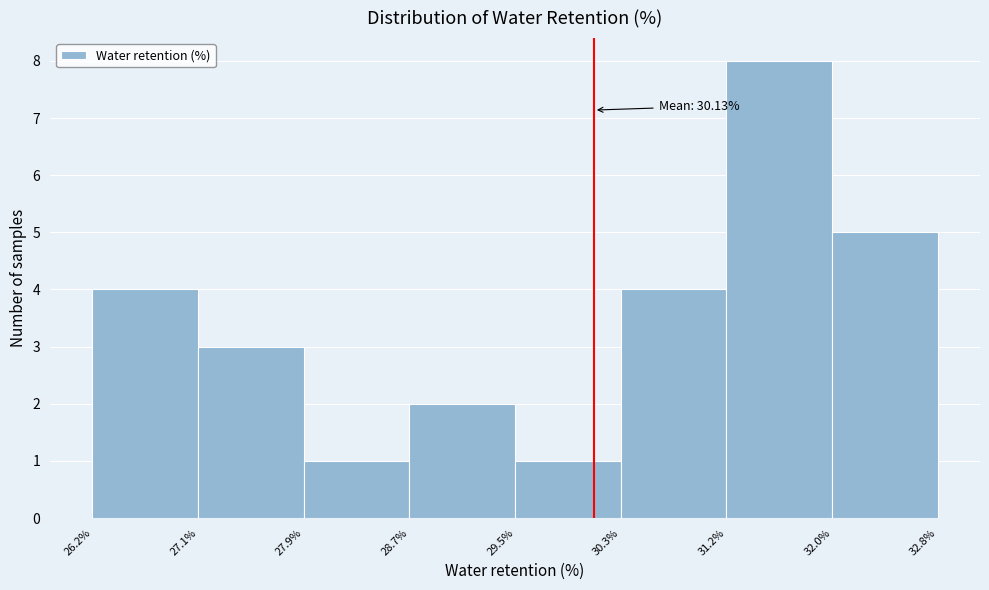

Over which range of the x-axis is the bar tallest?

31.2% to 32.0%